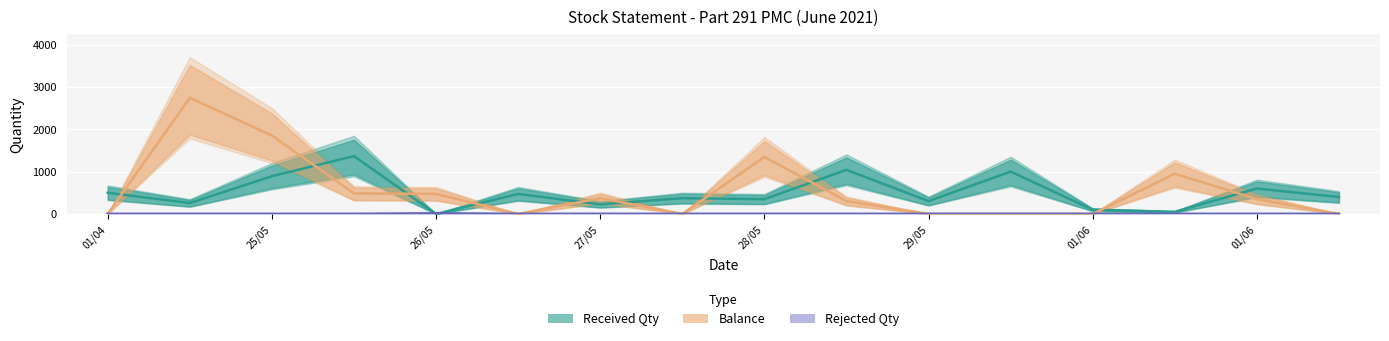

True or false: Balance has a value of 0 at 01/06.

True